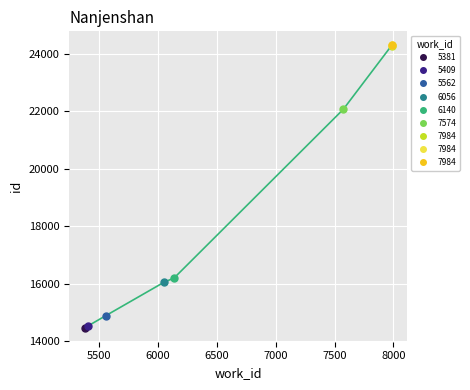

What is the difference between the second highest and minimum values?

9834